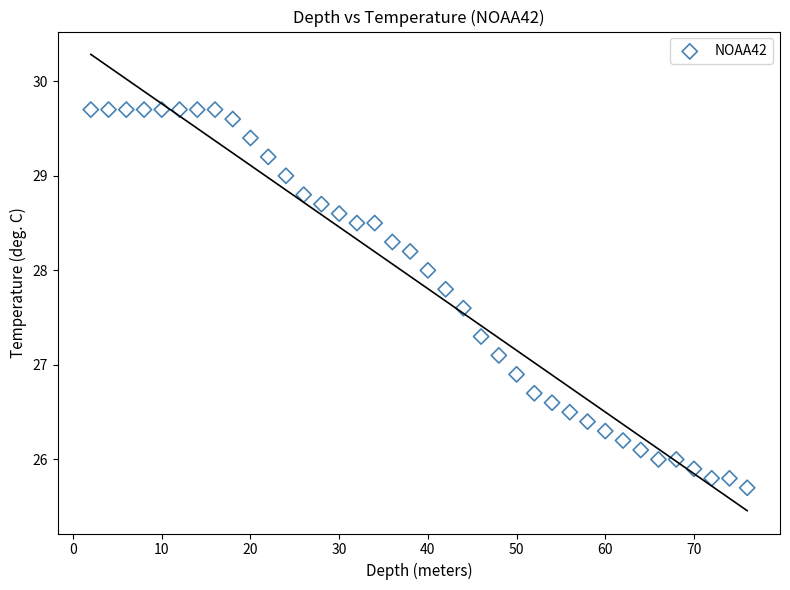

What is the range of Y values (max minus min)?

4.0